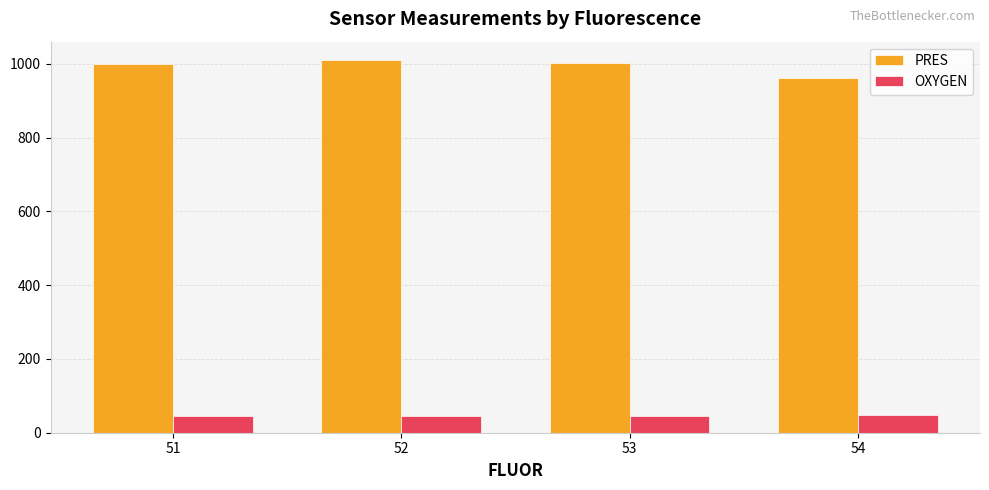

The value of OXYGEN at 54 is 47.1. True or false?

True